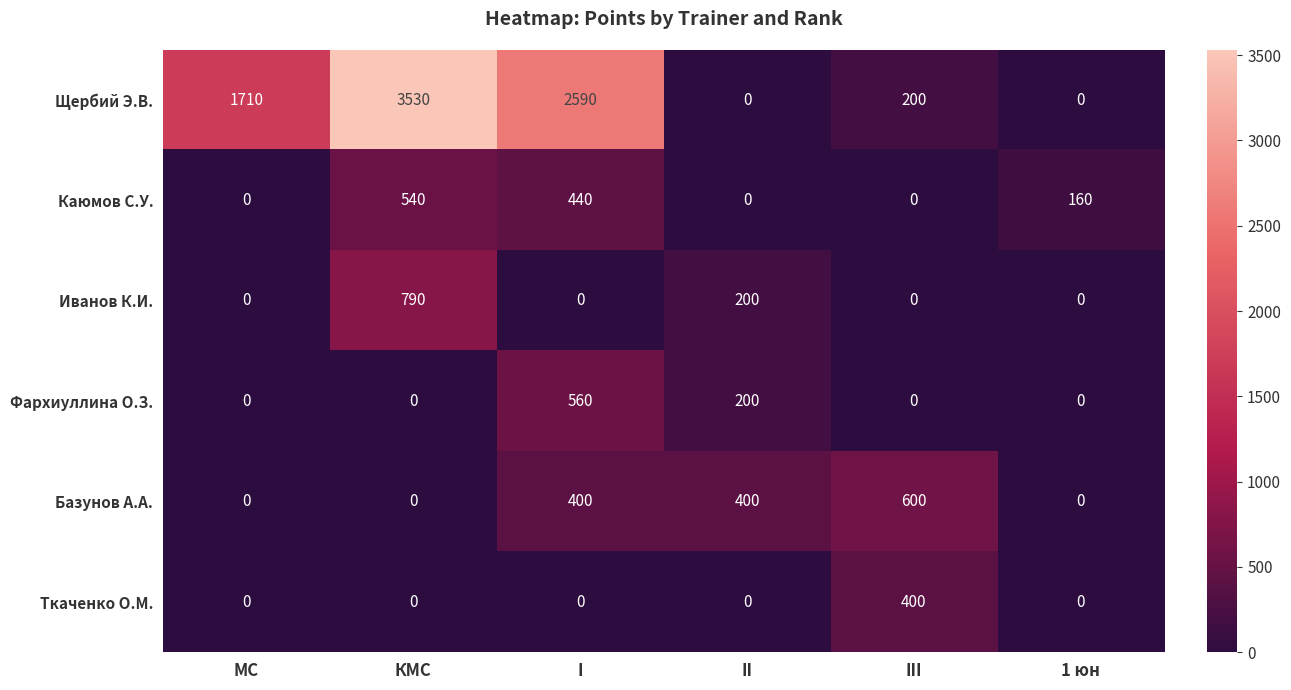

Between КМС and I, which series saw the biggest shift?

Щербий Э.В.